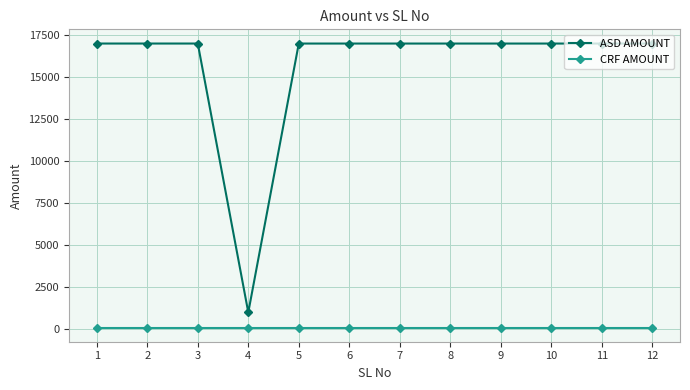

What is the value of the ASD AMOUNT point at the 6th from the left?

16999